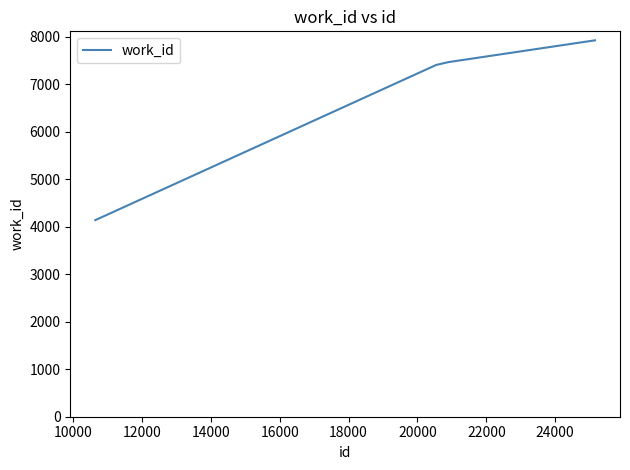

True or false: the data has more than 2 interior local peaks.

False